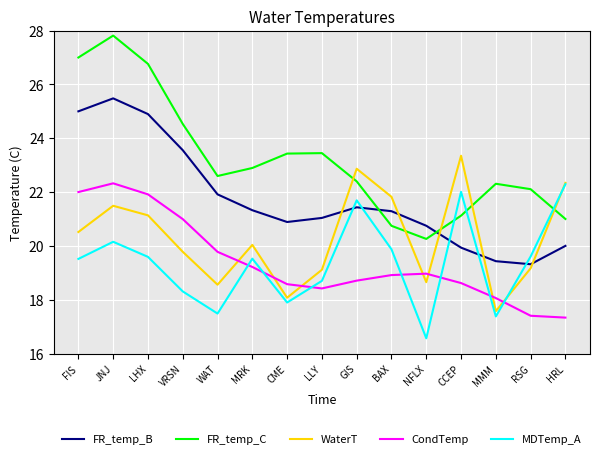

True or false: FR_temp_C has a value of 20.3 at NFLX.

True